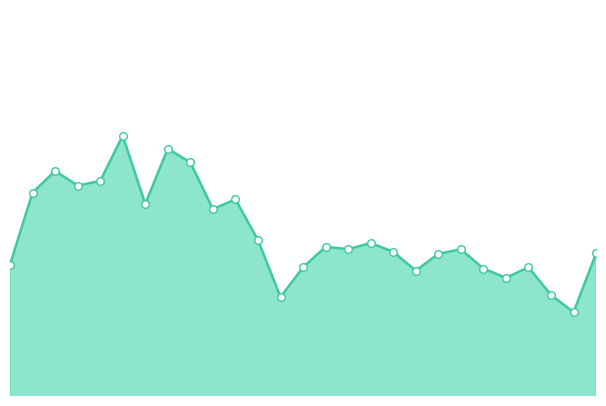

How many lines are shown in the chart?

1